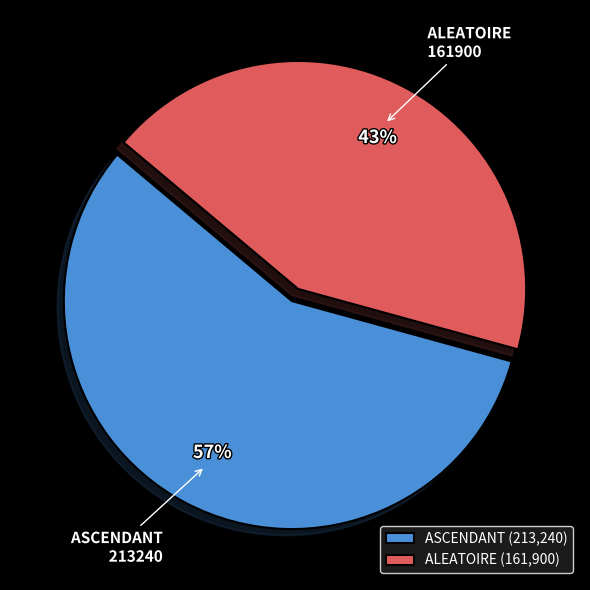

To the nearest percent, what portion does ALEATOIRE represent?

43%